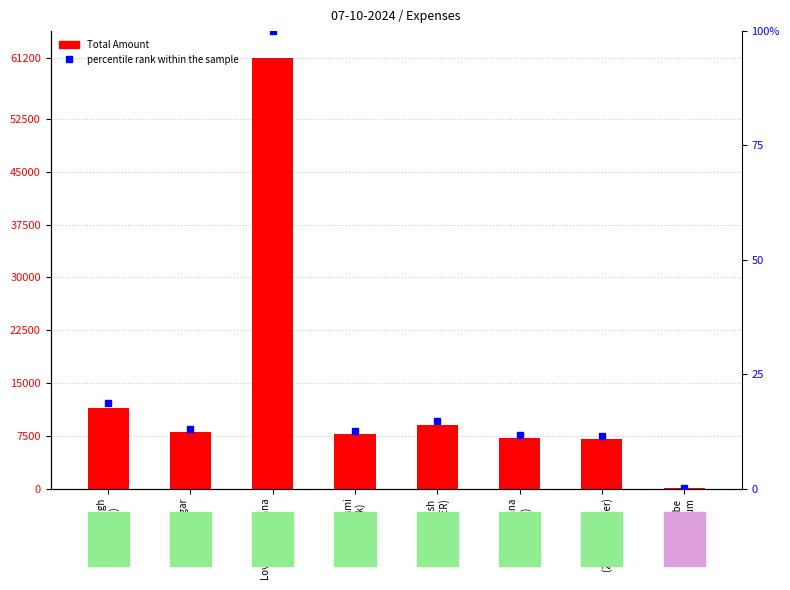

Reading left to right, transcribe all the data shown in this chart.

Total Amount: Suresh Singh
(Security)=11500.0	Keshav Nagar
(Trainer)=8000.0	Lovedeep Khanna
(Trainer)=61200.0	Jyoti Goswami
(Front Desk)=7733.0	Rohatash
(HELPER)=9000.0	Navjot Rana
(Trainer)=7200.0	Raju
(Zumba Trainer)=7000.0	Youtube
Premium=149.0
percentile rank within the sample: Suresh Singh
(Security)=18.8	Keshav Nagar
(Trainer)=13.1	Lovedeep Khanna
(Trainer)=100.0	Jyoti Goswami
(Front Desk)=12.6	Rohatash
(HELPER)=14.7	Navjot Rana
(Trainer)=11.8	Raju
(Zumba Trainer)=11.4	Youtube
Premium=0.2